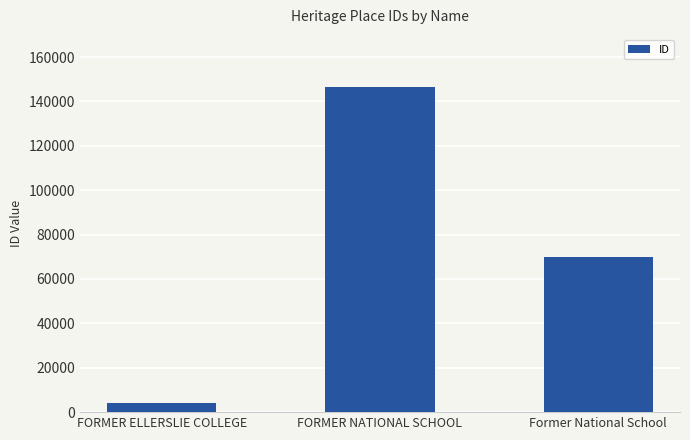

At which category does the chart reach its peak across all series?

FORMER NATIONAL SCHOOL